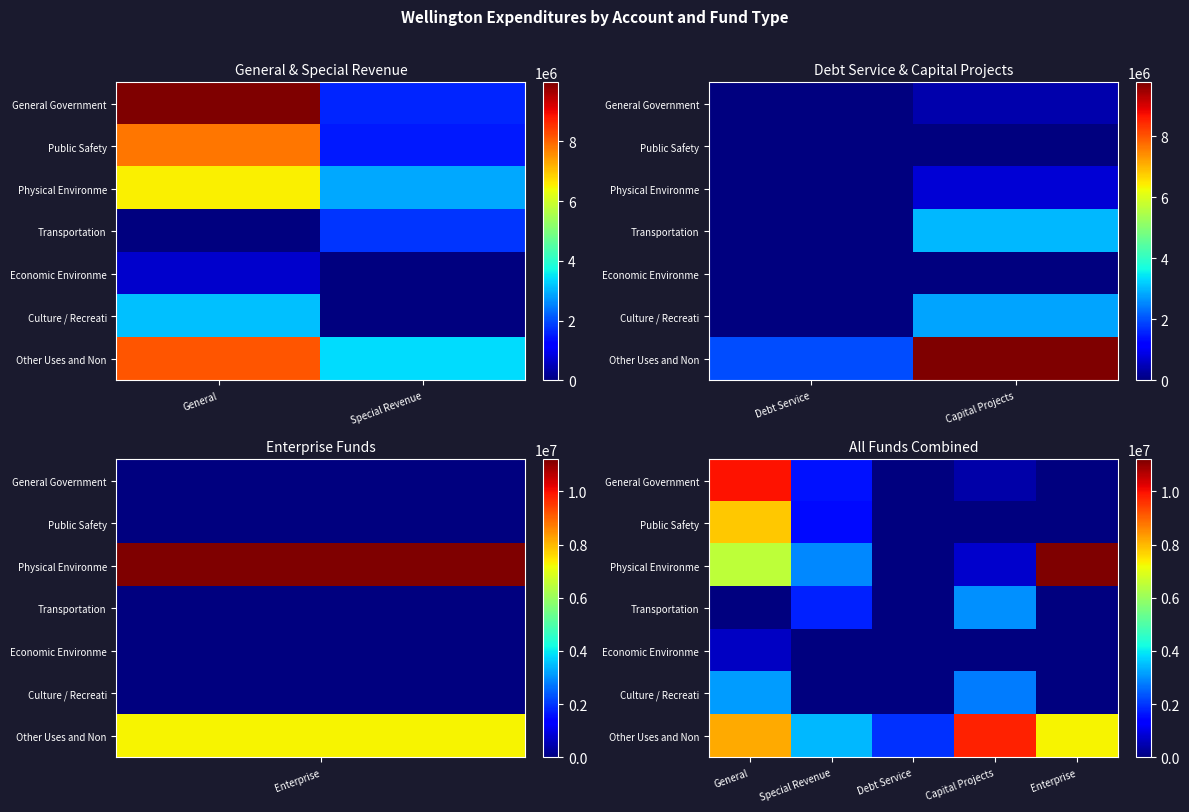

The Other Uses and Non series shows 4004605 at Capital Projects. True or false?

False